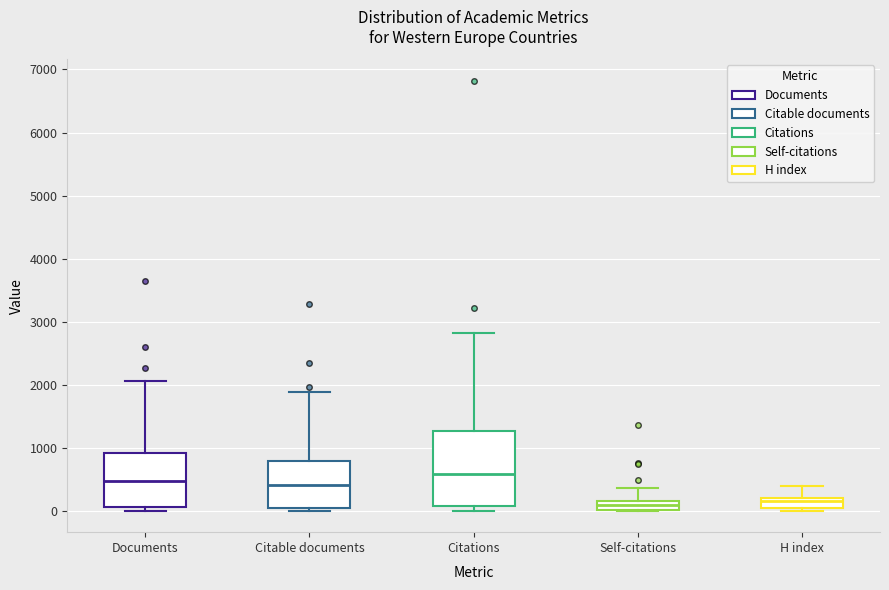

Comparing the boxes themselves (not the whiskers), which one is the tallest?

Citations